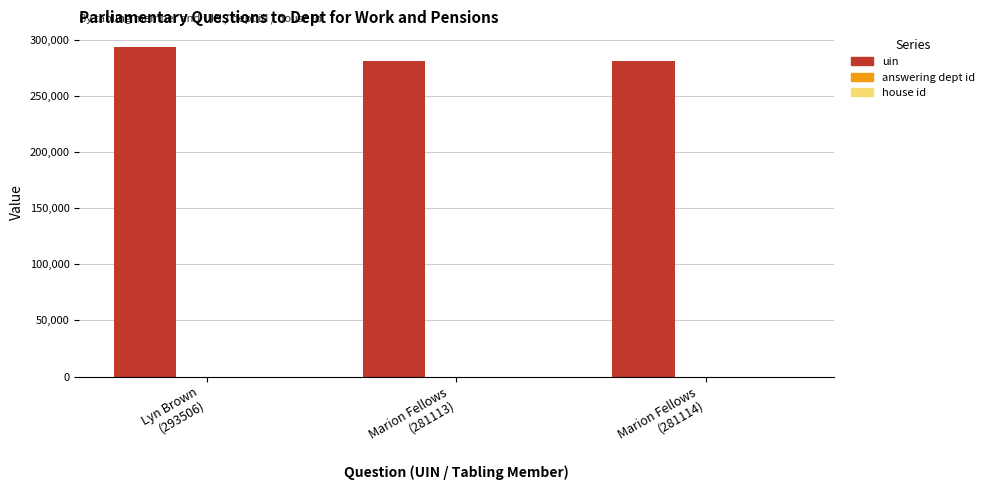

What is the sum of all uin values?

855733